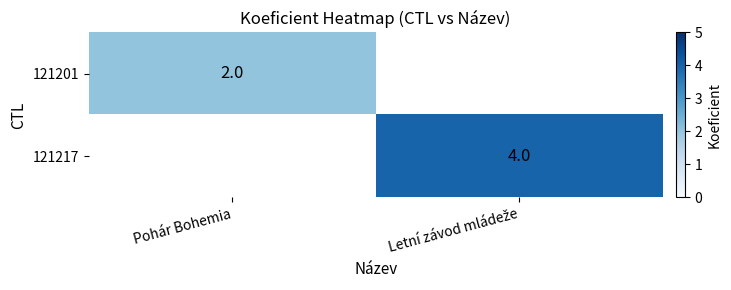

The 121201 series shows 3 at Pohár Bohemia. True or false?

False